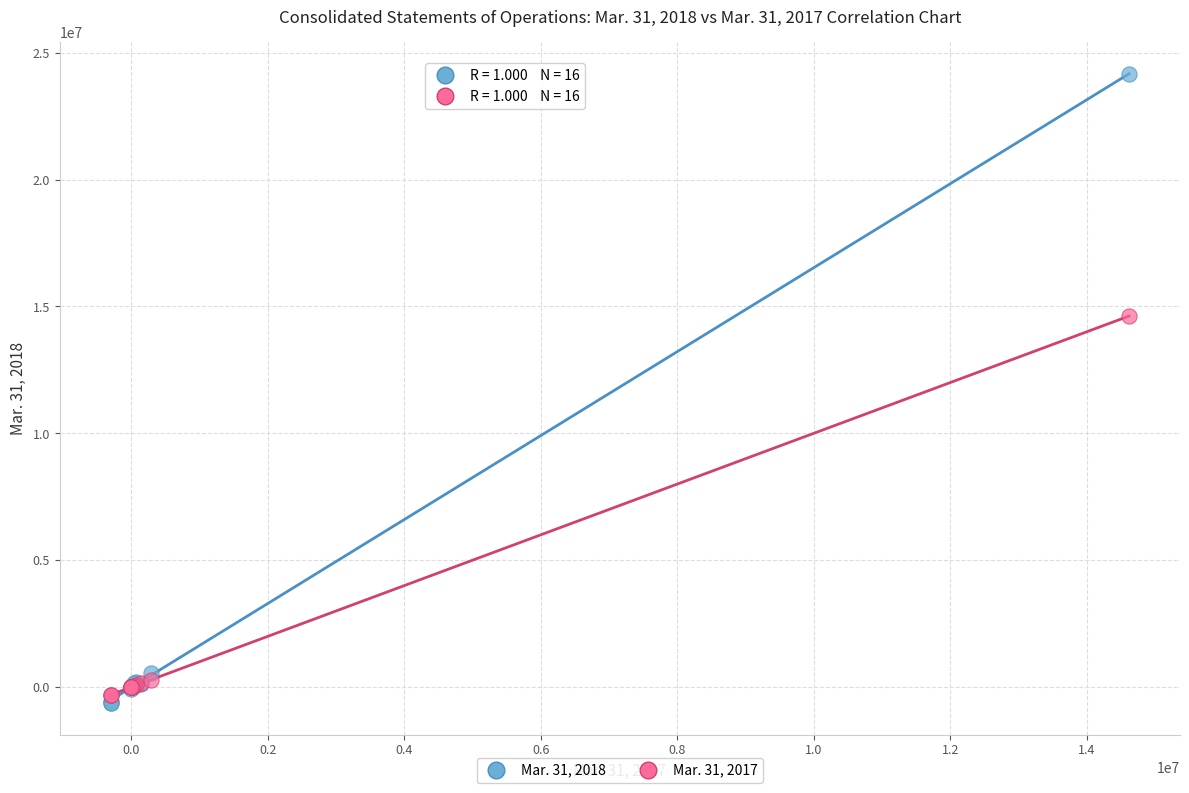

Across all series, what Y value is closest to 11766321?

14621000.0